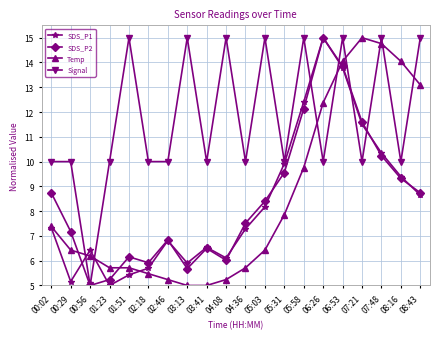

Which series ends up on top after the final intersection of Temp and Signal?

Signal